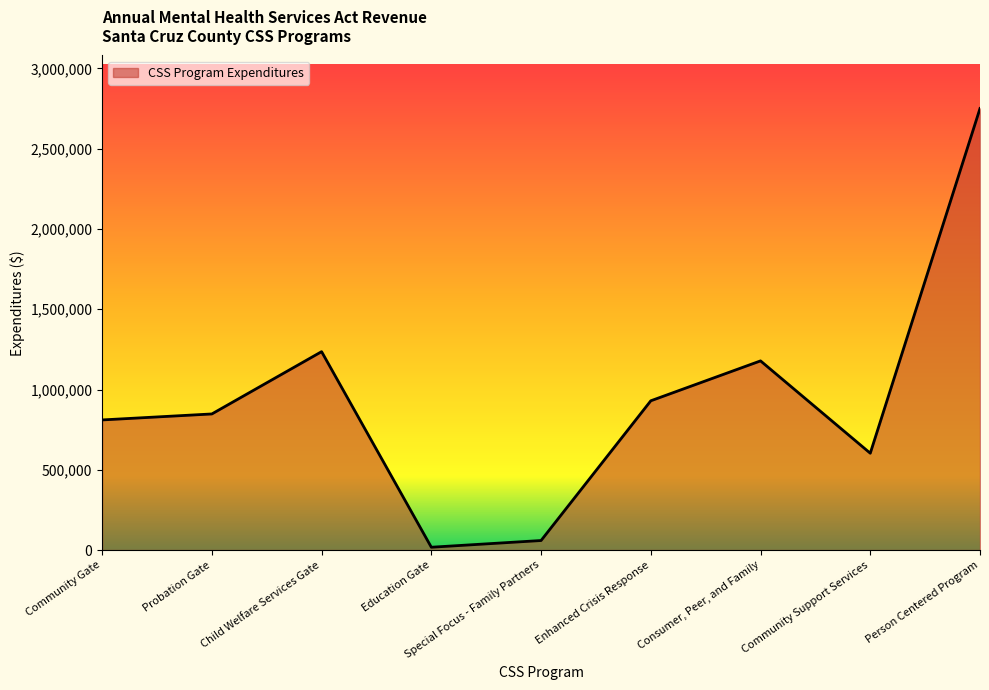

Rank the categories by value from highest to lowest.

Person Centered Program, Child Welfare Services Gate, Consumer, Peer, and Family, Enhanced Crisis Response, Probation Gate, Community Gate, Community Support Services, Special Focus - Family Partners, Education Gate